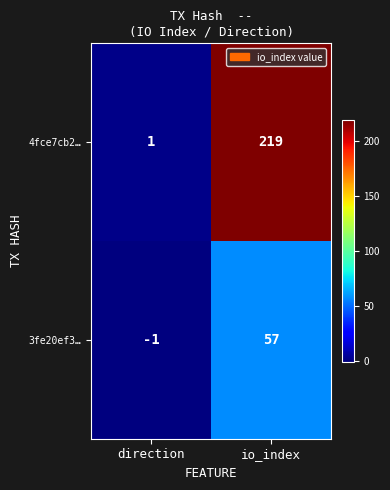

What is the maximum value for 4fce7cb2…?

219